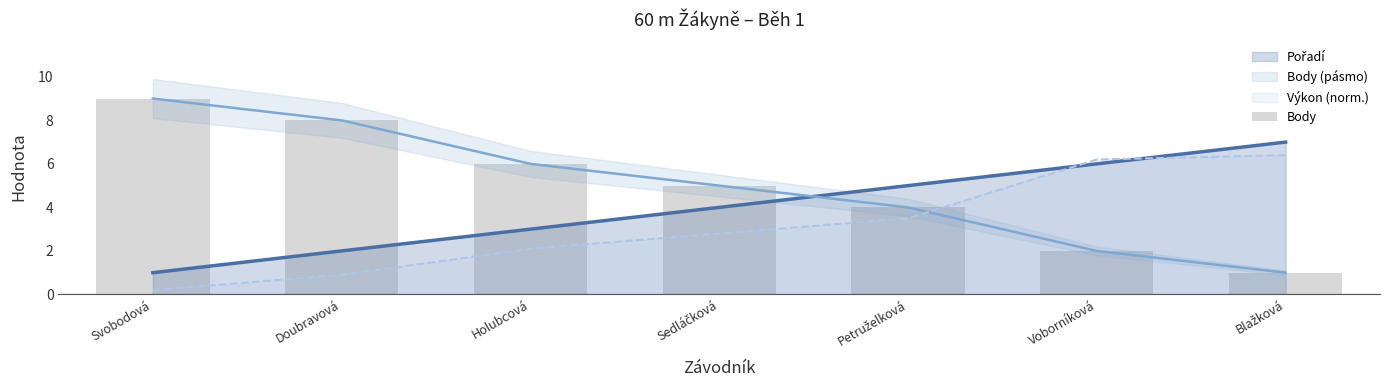

Reading right to left, what are all the values shown in this chart?

1	2	4	5	6	8	9